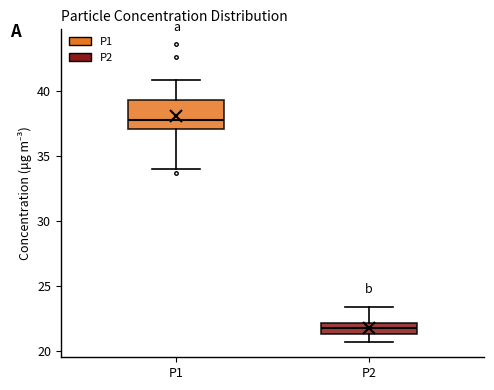

Reading left to right, read every box against the y-axis: the position of its median line, the range the box covers, and the ends of its whiskers. The values are not printed on the chart, so give them approximately, as read against the axis.

P1: median 38.0, box 37.0 to 39.5, whiskers 34.0 to 41.0
P2: median 21.5 (inside the box), box 21.5 to 22.0, whiskers 20.5 to 23.5